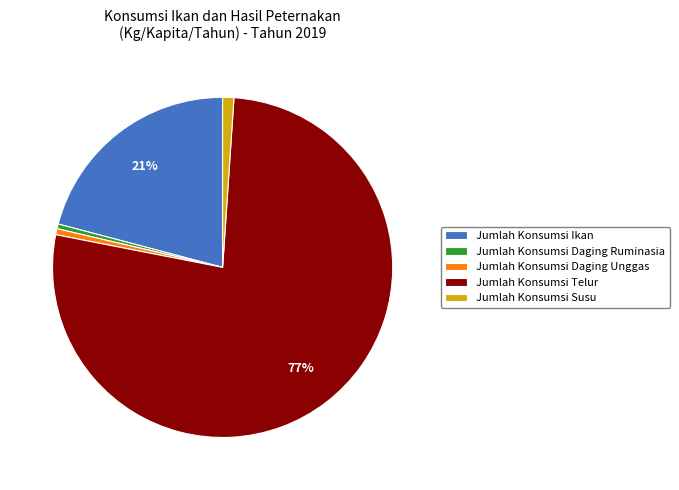

To the nearest percent, what is the difference between the largest and smallest slice percentages?

77%